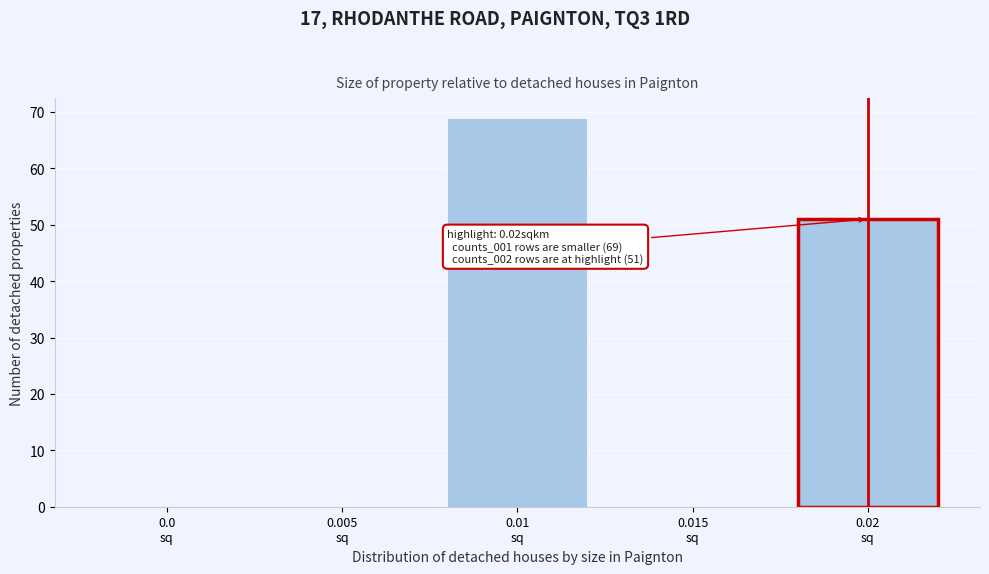

What is the greatest value displayed?

69